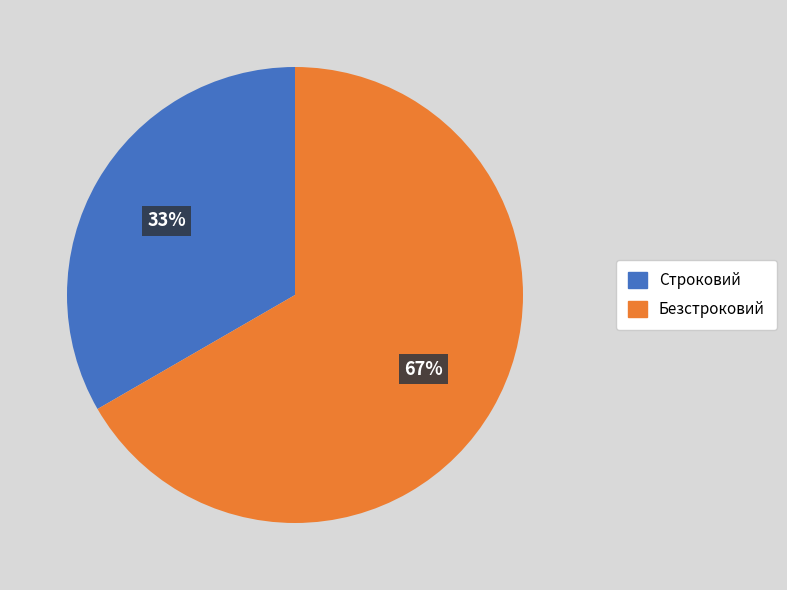

Which slice is the largest?

Безстроковий